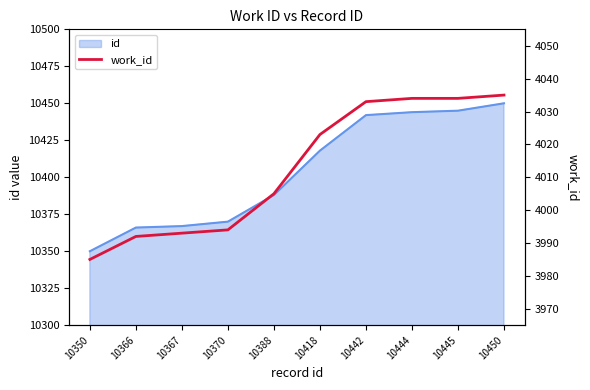

List the labels in order of value, smallest first.

10350, 10366, 10367, 10370, 10388, 10418, 10442, 10444, 10445, 10450